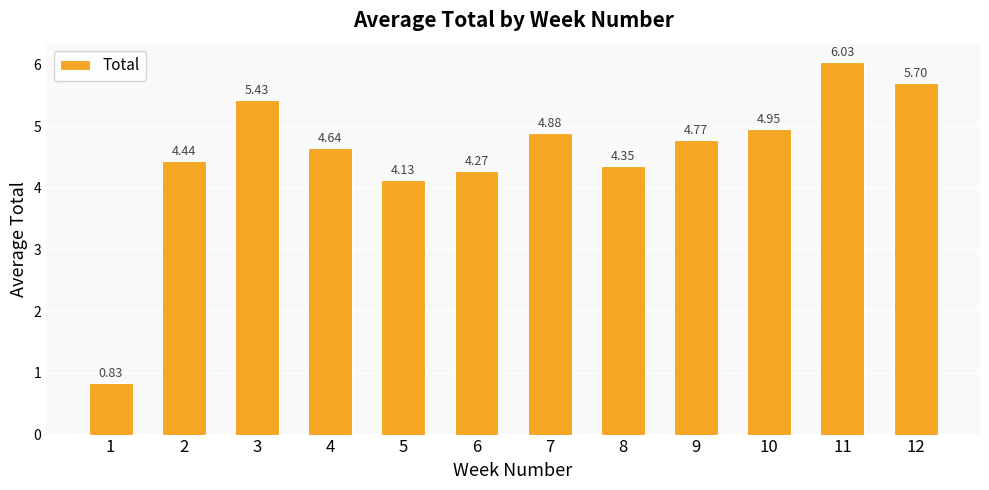

Rank the categories by value from highest to lowest.

11, 12, 3, 10, 7, 9, 4, 2, 8, 6, 5, 1